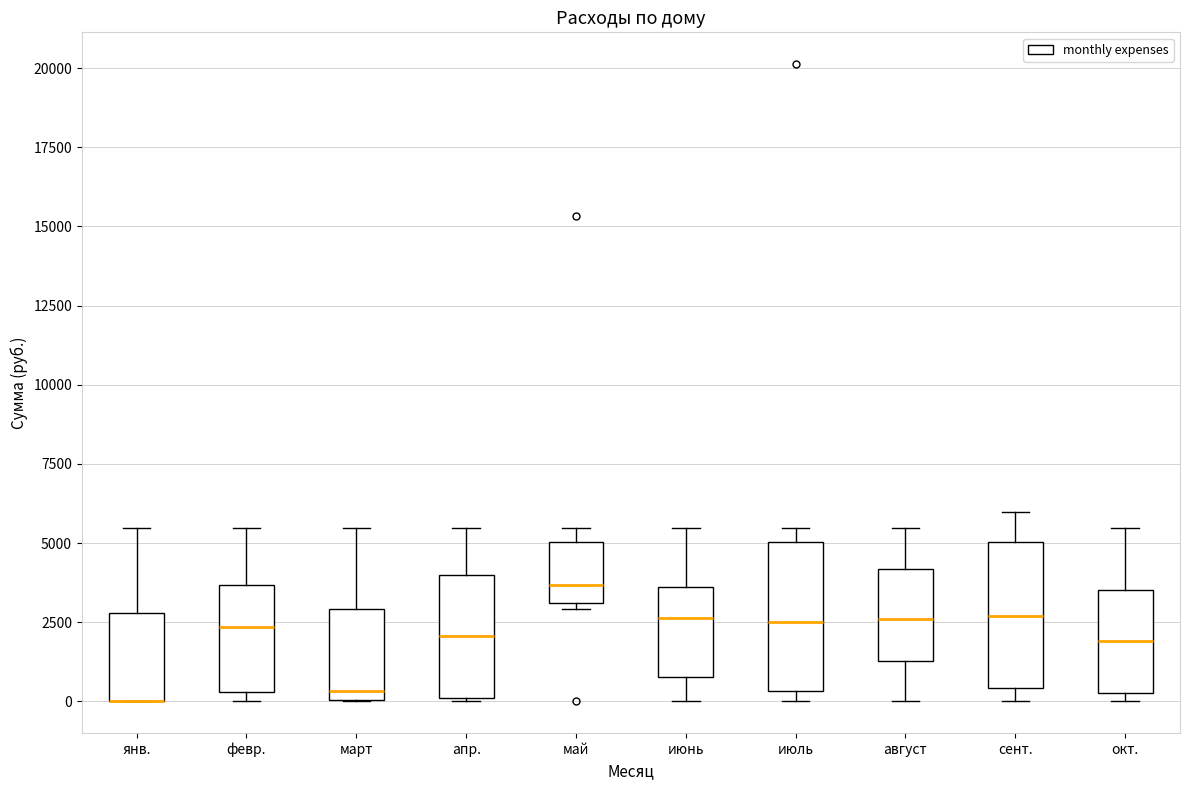

Where is the lower edge of the box for август on the y-axis? The values are not printed on the chart, so give them approximately, as read against the axis.

1500